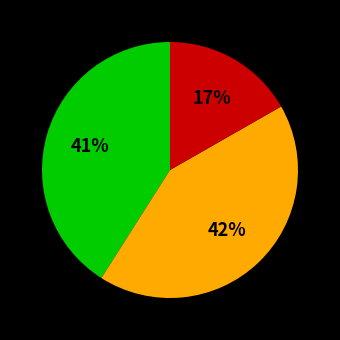

Count the number of slices in the pie.

3